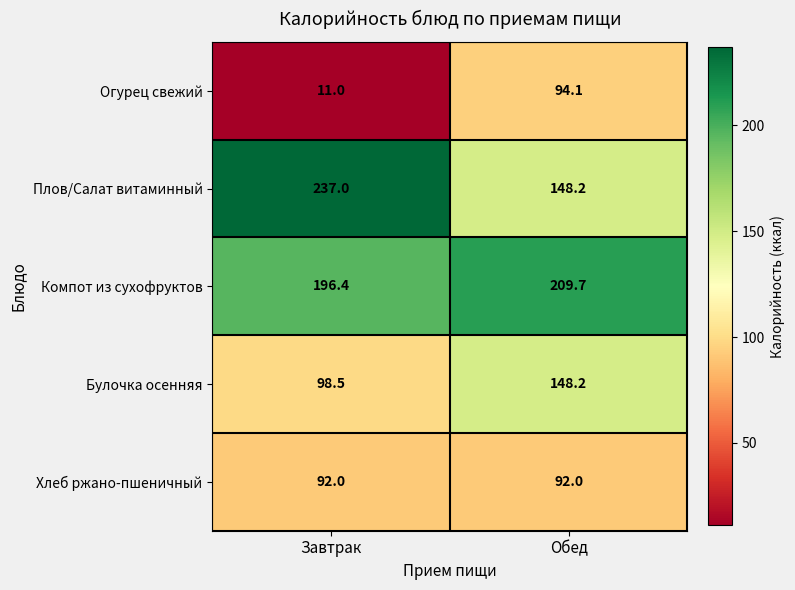

Which series has the widest spread of values?

Плов/Салат витаминный